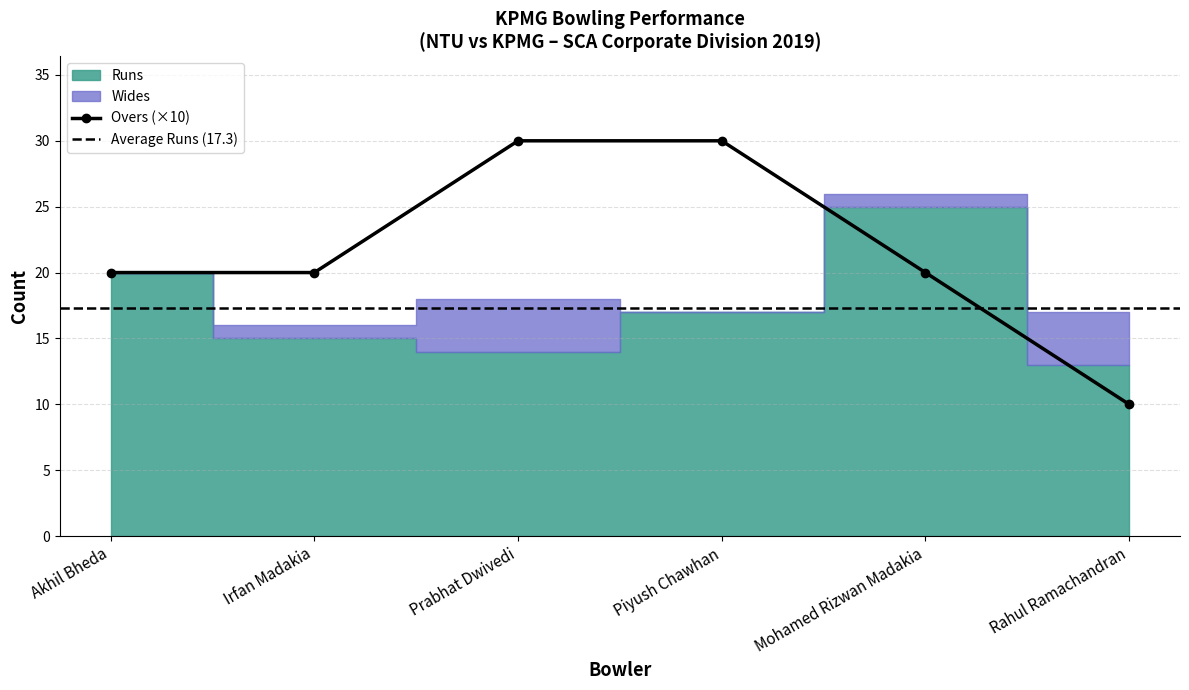

What is the difference between the Runs values at Mohamed Rizwan Madakia and Prabhat Dwivedi?

11